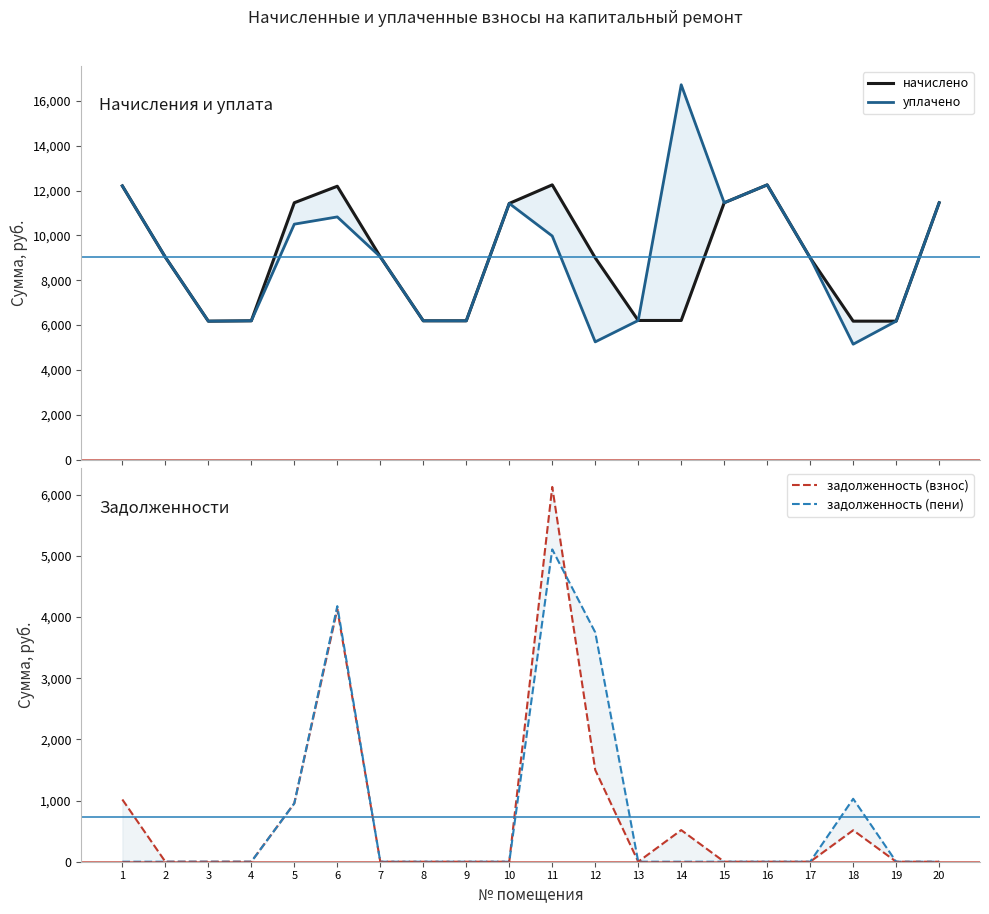

What is the difference between the maximum and minimum values in the уплачено series?

11580.0